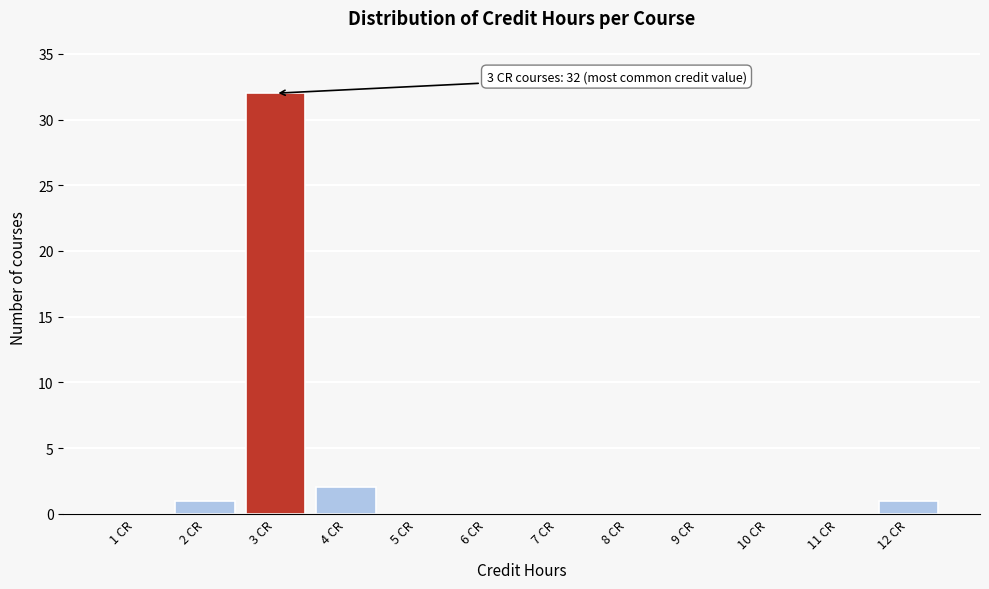

Reading left to right, extract all data points from this chart.

1 CR=0	2 CR=1	3 CR=32	4 CR=2	5 CR=0	6 CR=0	7 CR=0	8 CR=0	9 CR=0	10 CR=0	11 CR=0	12 CR=1